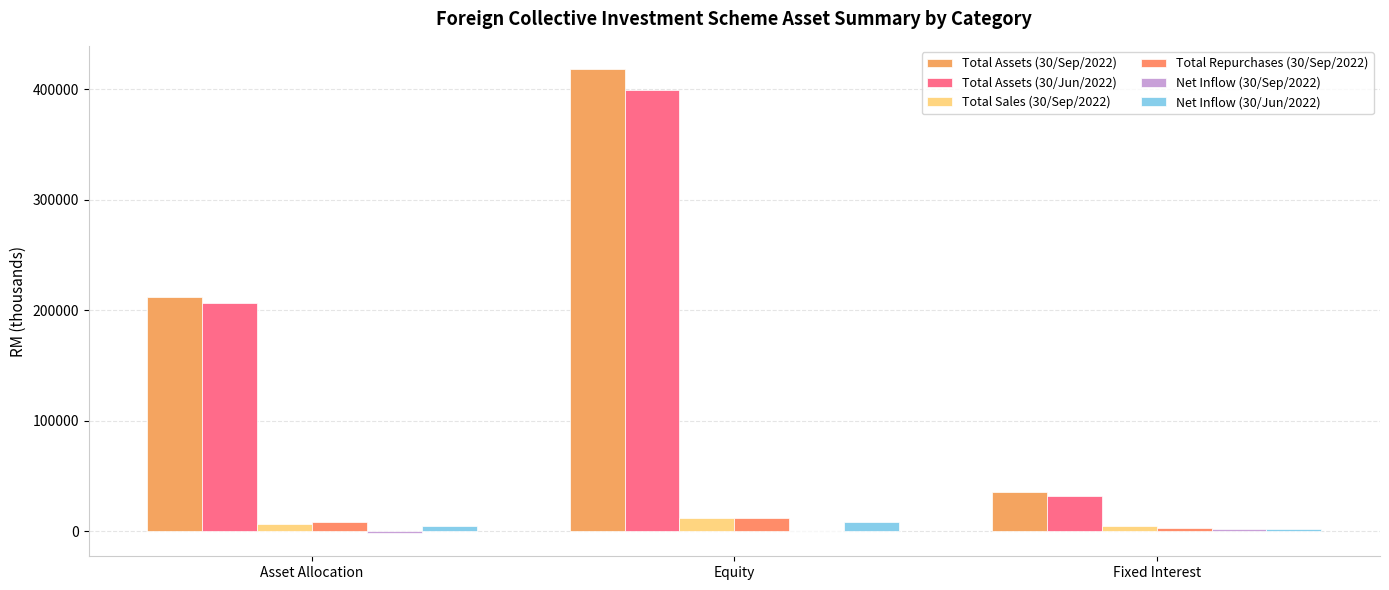

Does the chart contain stacked bars?

No